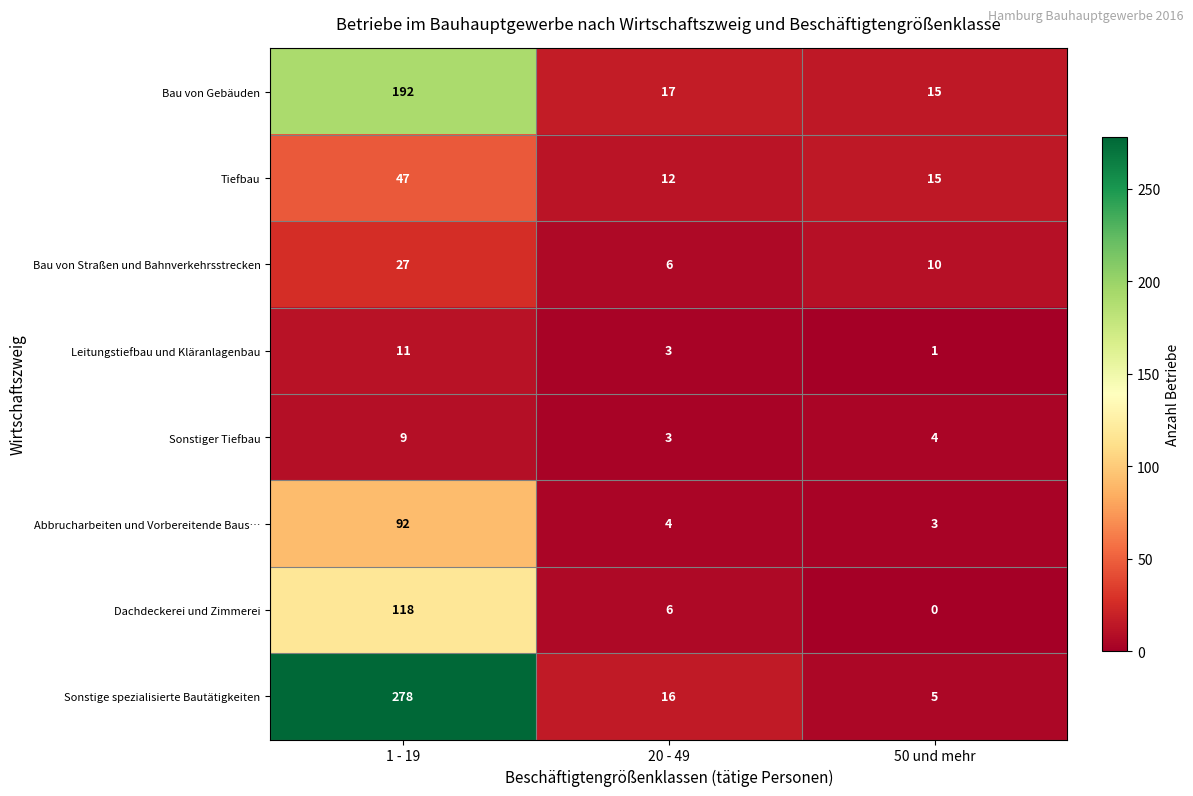

What is the sum of the Bau von Gebäuden values at 50 und mehr and 20 - 49?

32